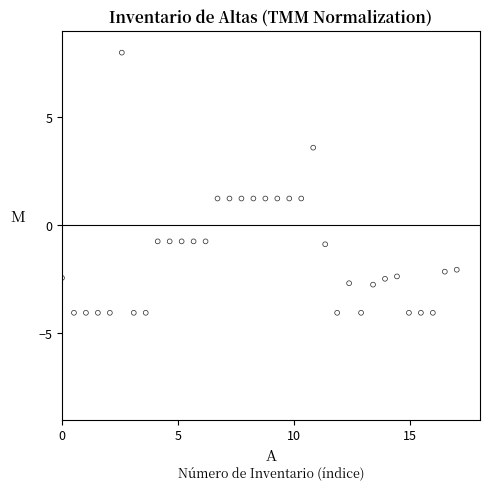

What is the range of Y values (max minus min)?

12.1